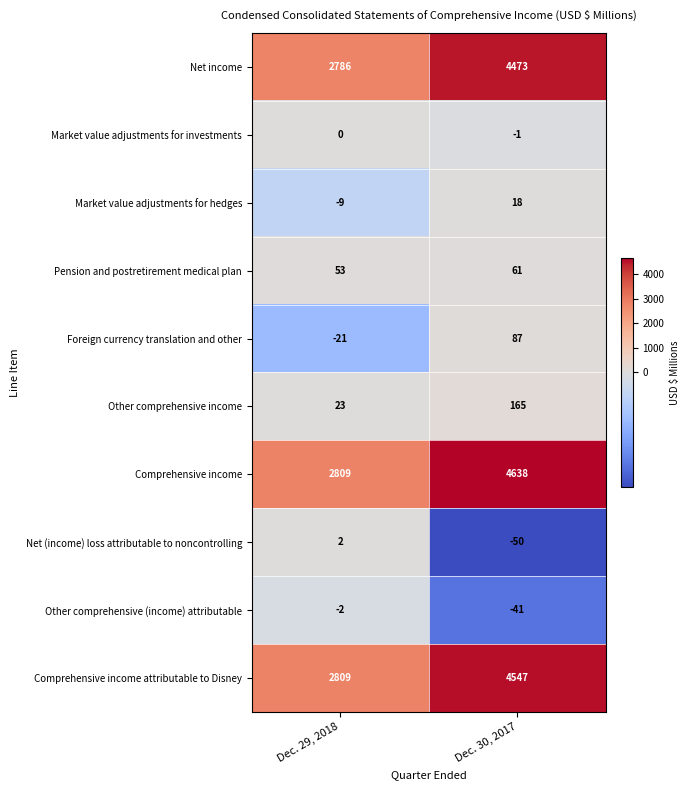

Reading left to right, list all the values displayed in this chart.

Net income: Dec. 29, 2018=2786	Dec. 30, 2017=4473
Market value adjustments for investments: Dec. 29, 2018=0	Dec. 30, 2017=-1
Market value adjustments for hedges: Dec. 29, 2018=-9	Dec. 30, 2017=18
Pension and postretirement medical plan: Dec. 29, 2018=53	Dec. 30, 2017=61
Foreign currency translation and other: Dec. 29, 2018=-21	Dec. 30, 2017=87
Other comprehensive income: Dec. 29, 2018=23	Dec. 30, 2017=165
Comprehensive income: Dec. 29, 2018=2809	Dec. 30, 2017=4638
Net (income) loss attributable to noncontrolling: Dec. 29, 2018=2	Dec. 30, 2017=-50
Other comprehensive (income) attributable: Dec. 29, 2018=-2	Dec. 30, 2017=-41
Comprehensive income attributable to Disney: Dec. 29, 2018=2809	Dec. 30, 2017=4547